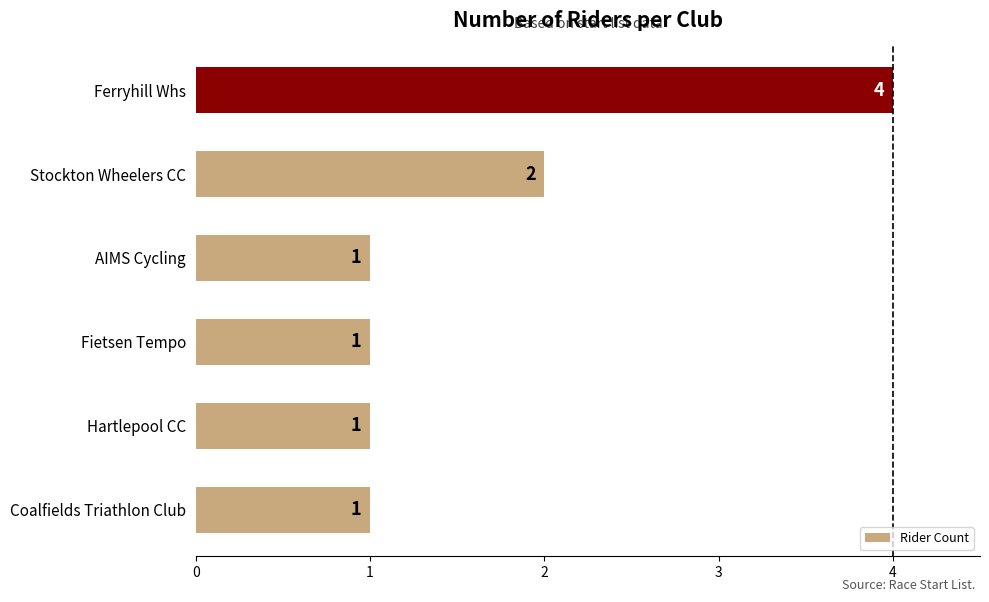

What is the smallest value displayed?

1